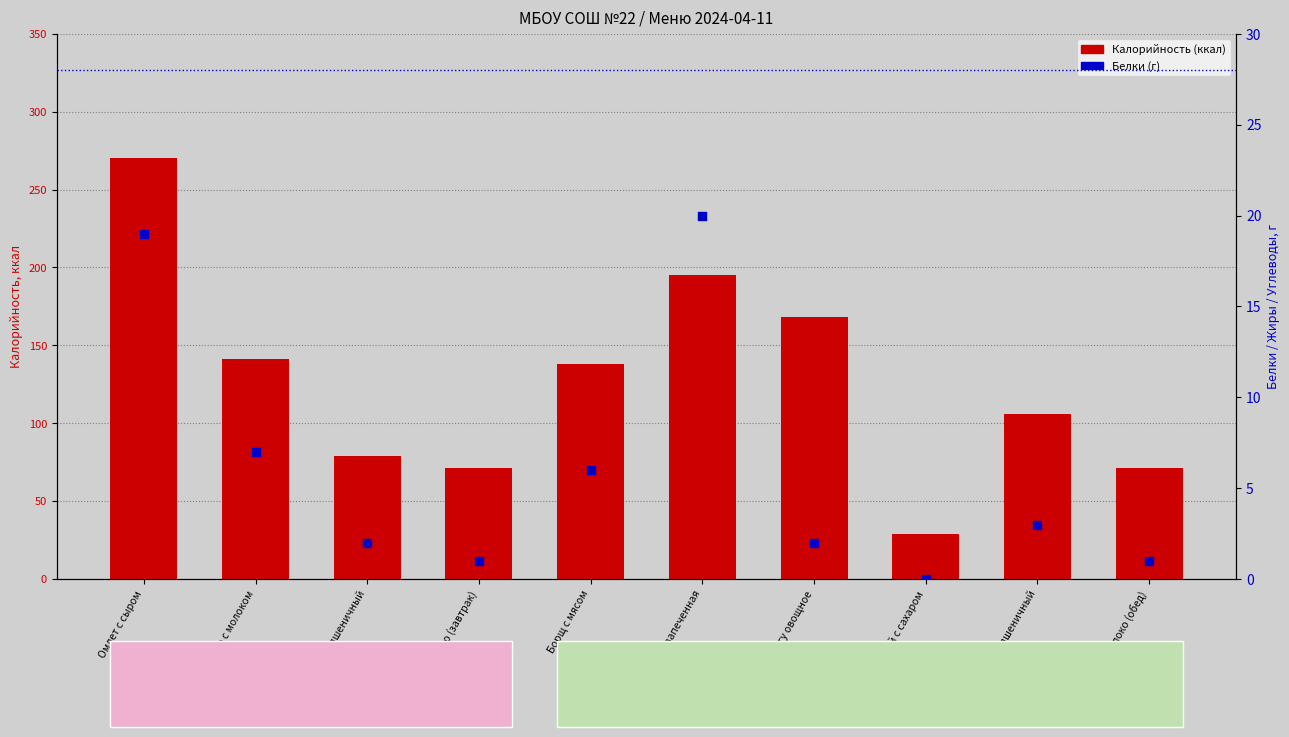

Which series reaches the minimum Y coordinate?

Белки (г)